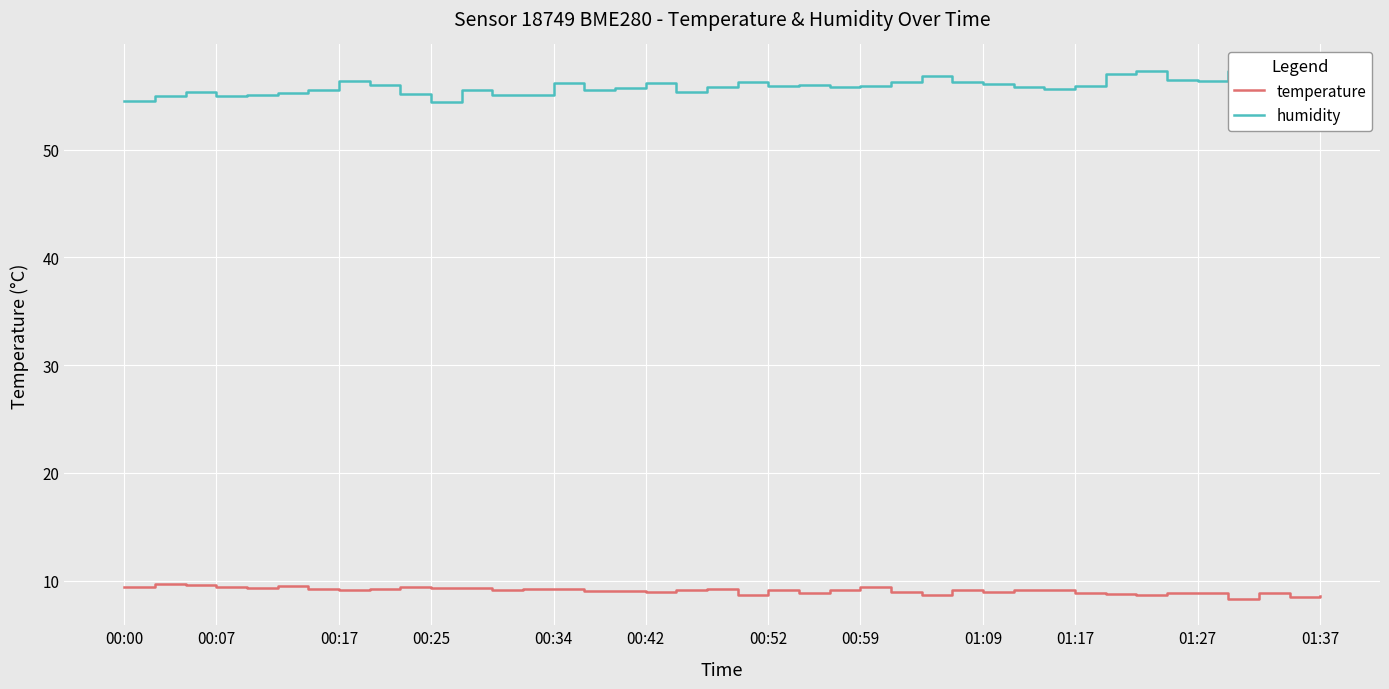

How many values in the temperature series exceed 9?

25